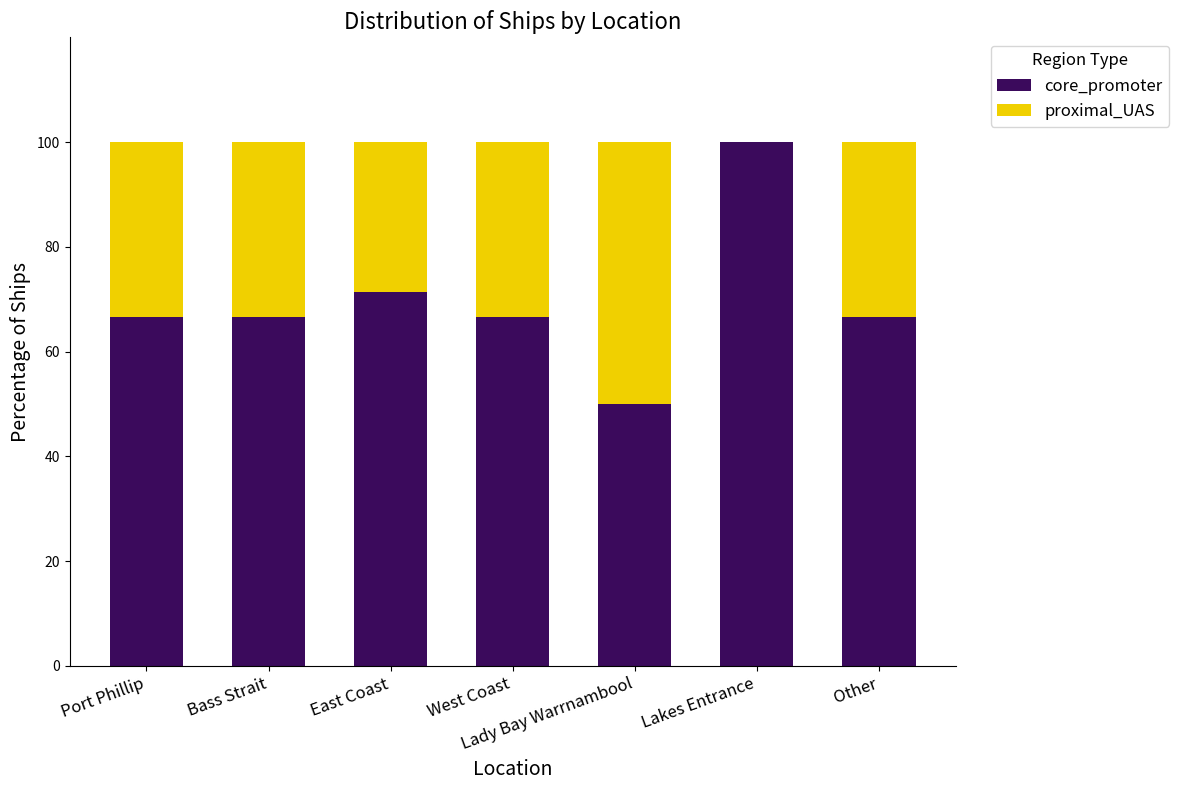

What are all the series names shown in the legend?

core_promoter, proximal_UAS